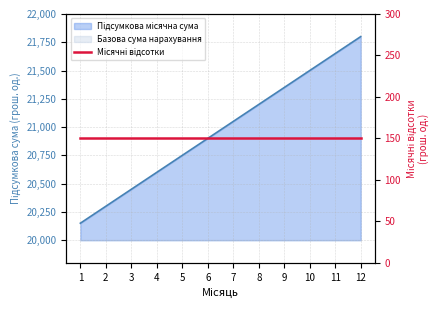

Approximately how many times larger is the value at 10 compared to 1?

1.1